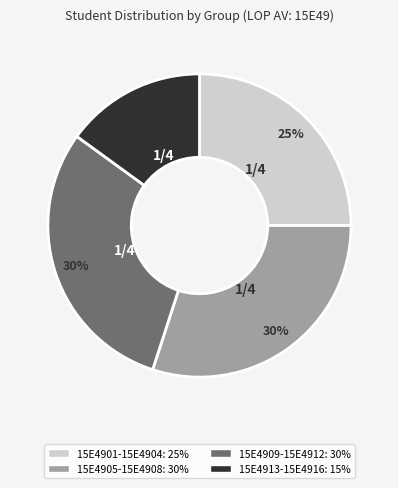

Is it true that 15E4913-15E4916 is 26% of the pie?

False